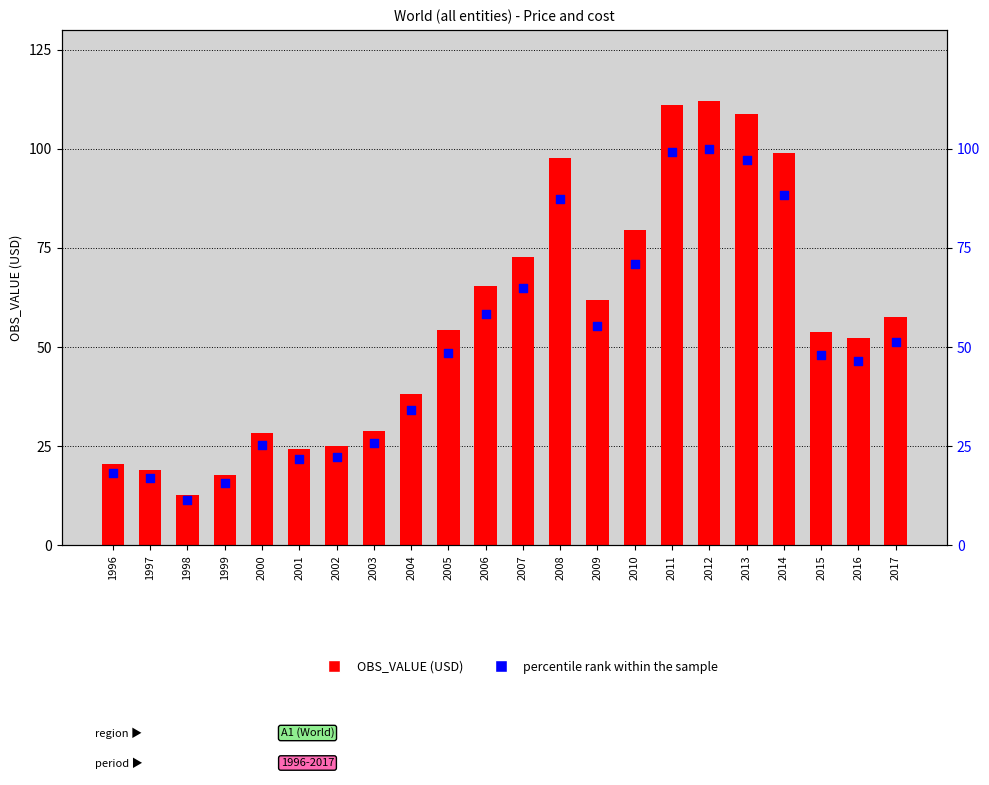

Which series reaches the maximum Y coordinate?

OBS_VALUE